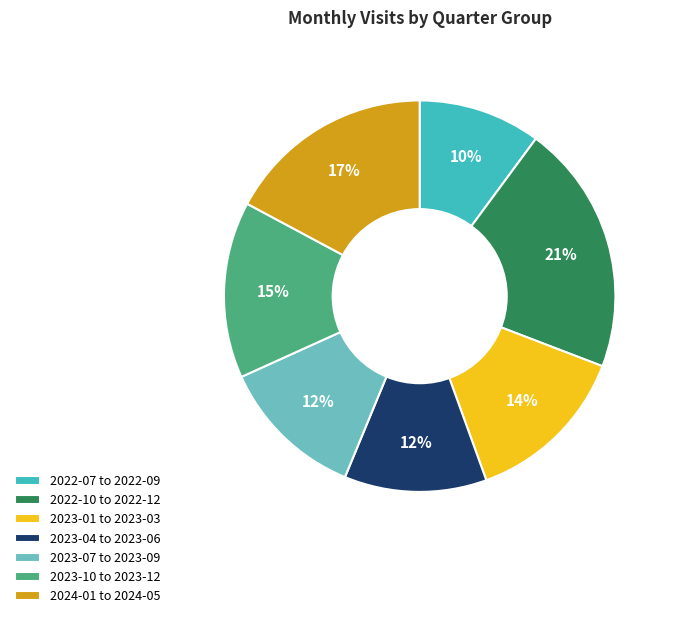

Does 2022-07 to 2022-09 represent more than half of the total?

No